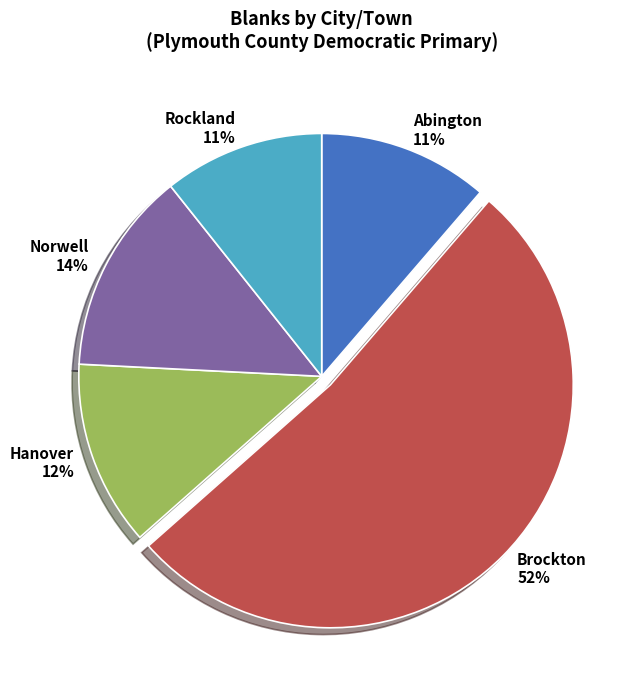

To the nearest percent, what portion does Brockton represent?

52%